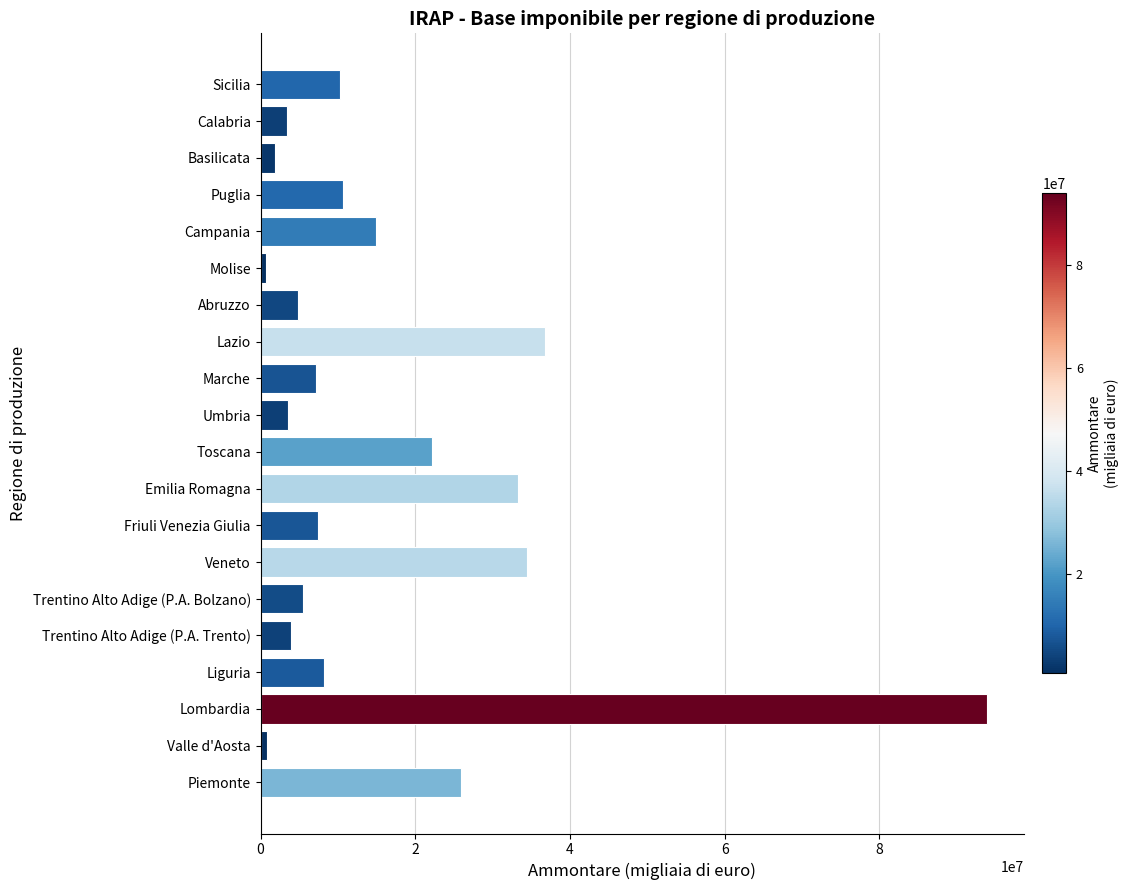

Which has a higher value, Friuli Venezia Giulia or Campania?

Campania